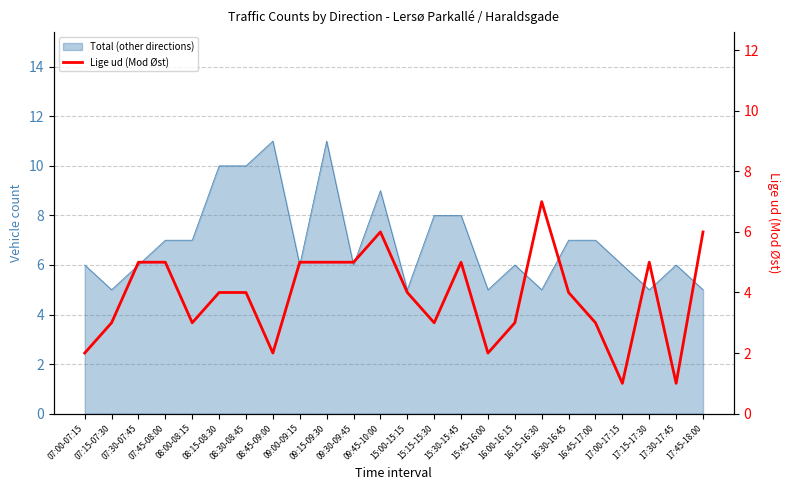

What is the label of the 13th point from the left?

15:00-15:15